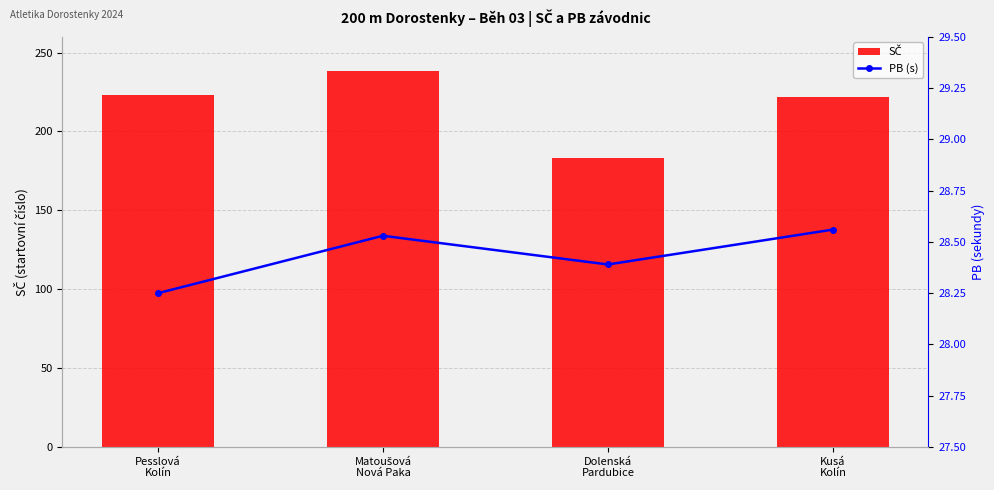

Reading left to right, transcribe all the data shown in this chart.

SČ: Pesslová
Kolín=223.0	Matoušová
Nová Paka=238.0	Dolenská
Pardubice=183.0	Kusá
Kolín=222.0
PB (s): Pesslová
Kolín=28.2	Matoušová
Nová Paka=28.5	Dolenská
Pardubice=28.4	Kusá
Kolín=28.6